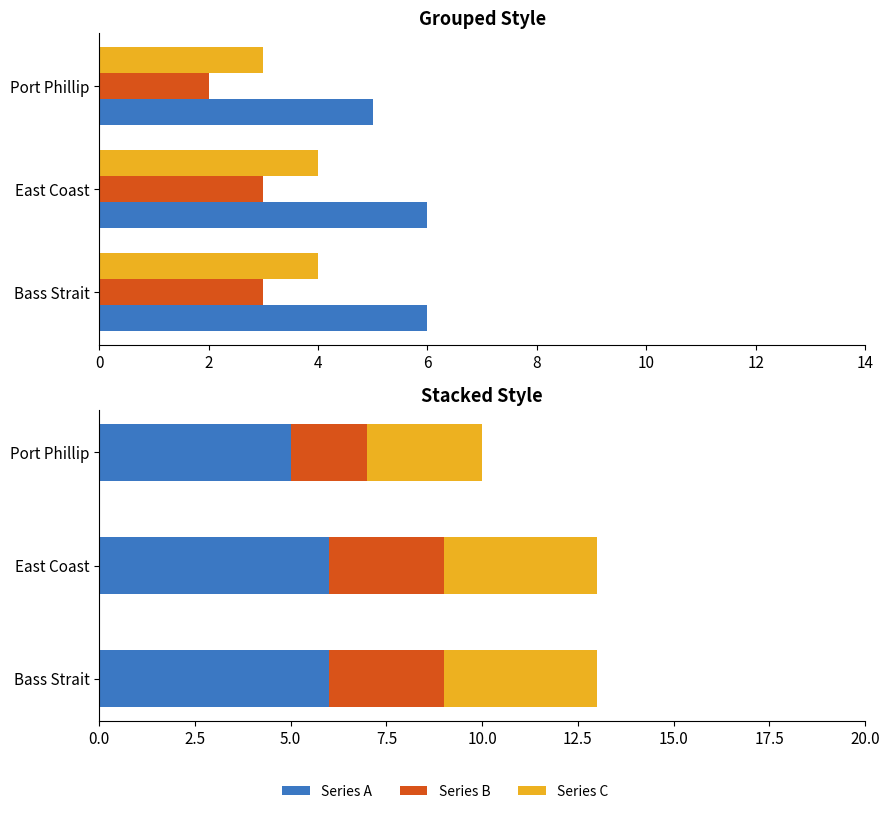

Which has a higher value, Port Phillip or East Coast?

East Coast